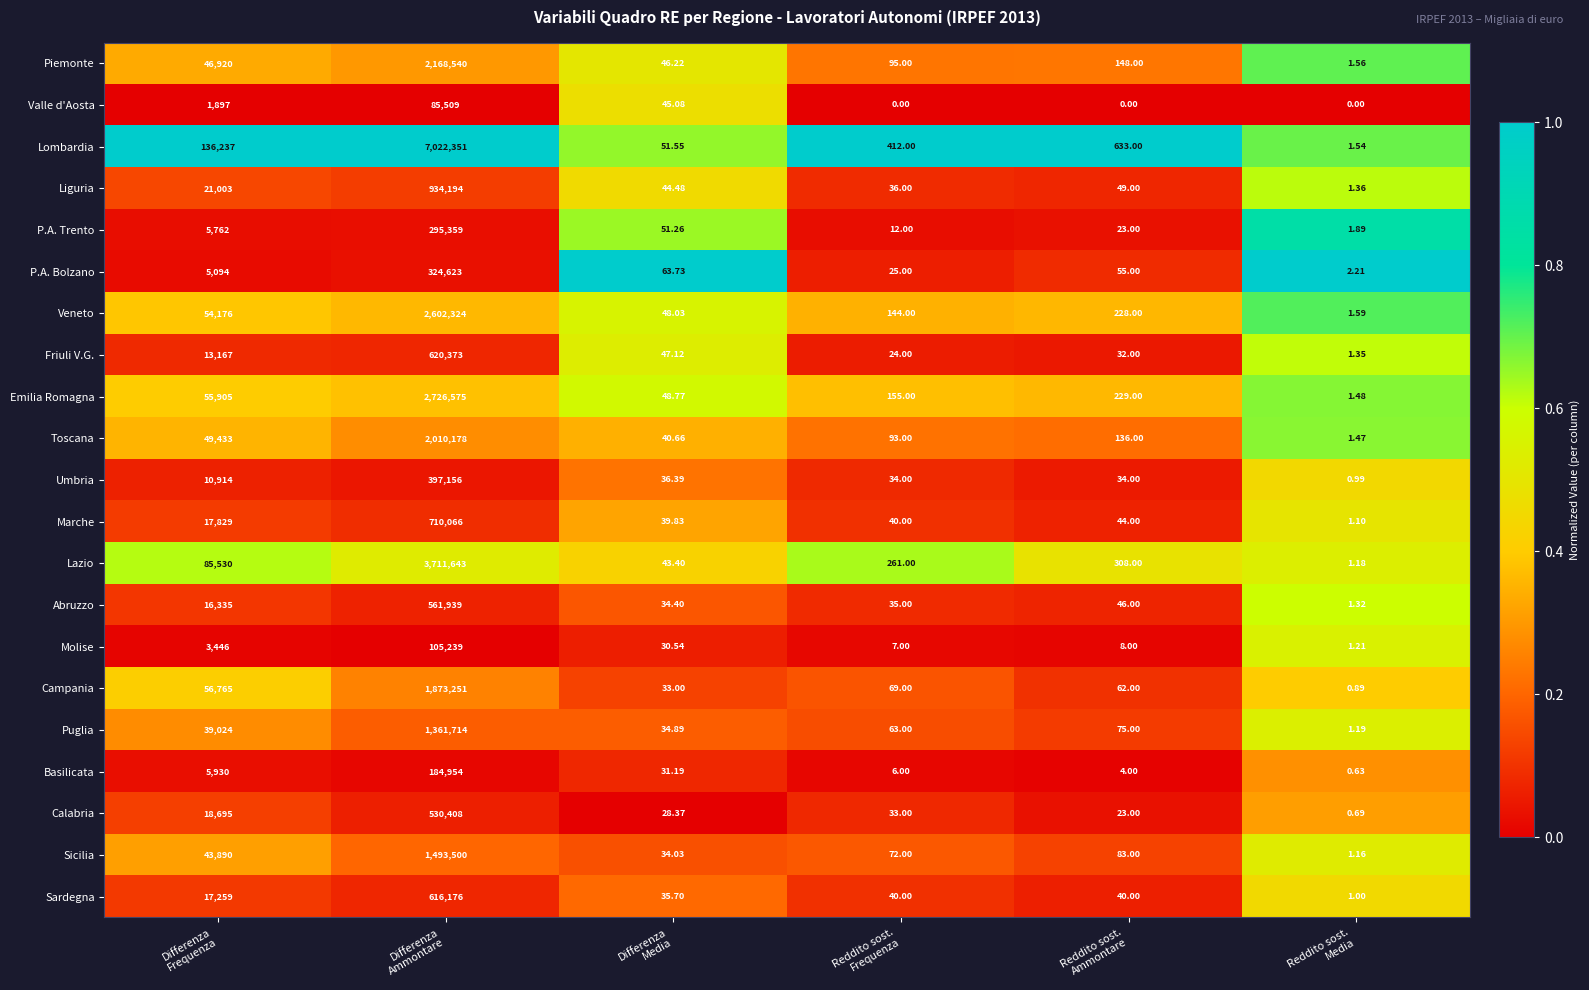

List the series in order of their peak value, highest first.

Lombardia, Lazio, Emilia Romagna, Veneto, Piemonte, Toscana, Campania, Sicilia, Puglia, Liguria, Marche, Friuli V.G., Sardegna, Abruzzo, Calabria, Umbria, P.A. Bolzano, P.A. Trento, Basilicata, Molise, Valle d'Aosta